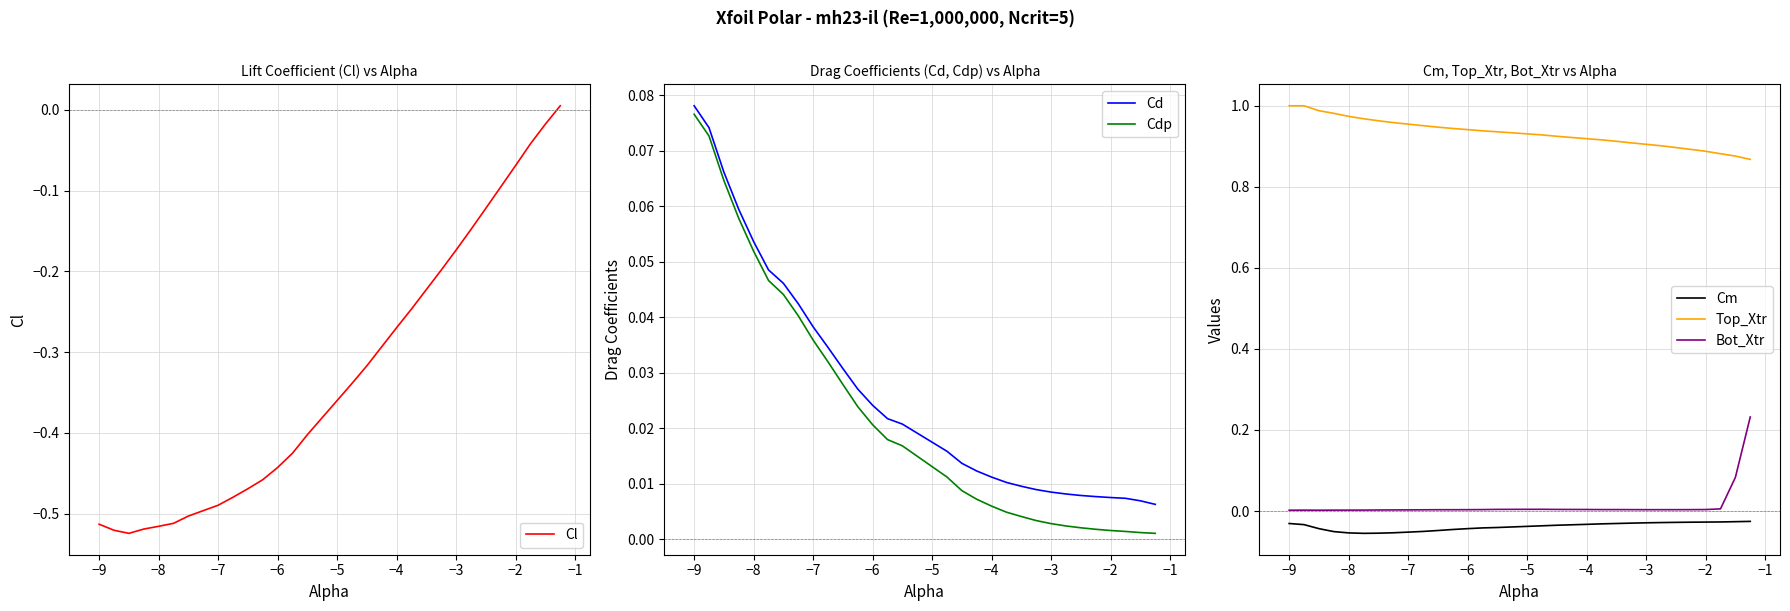

True or false: Bot_Xtr and Top_Xtr intersect in this chart.

False